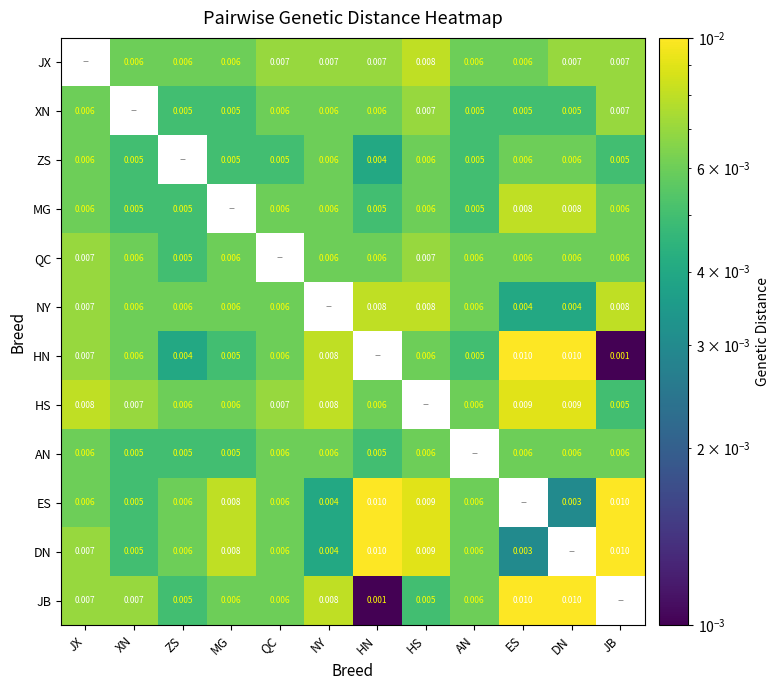

Which category has the lowest value across all series?

JB